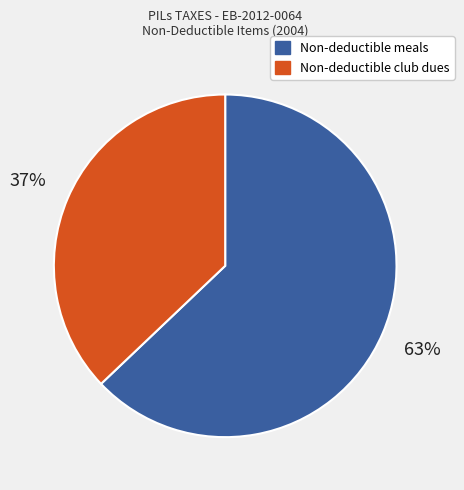

To the nearest percent, what is the difference between the Non-deductible club dues and Non-deductible meals slice percentages?

26%